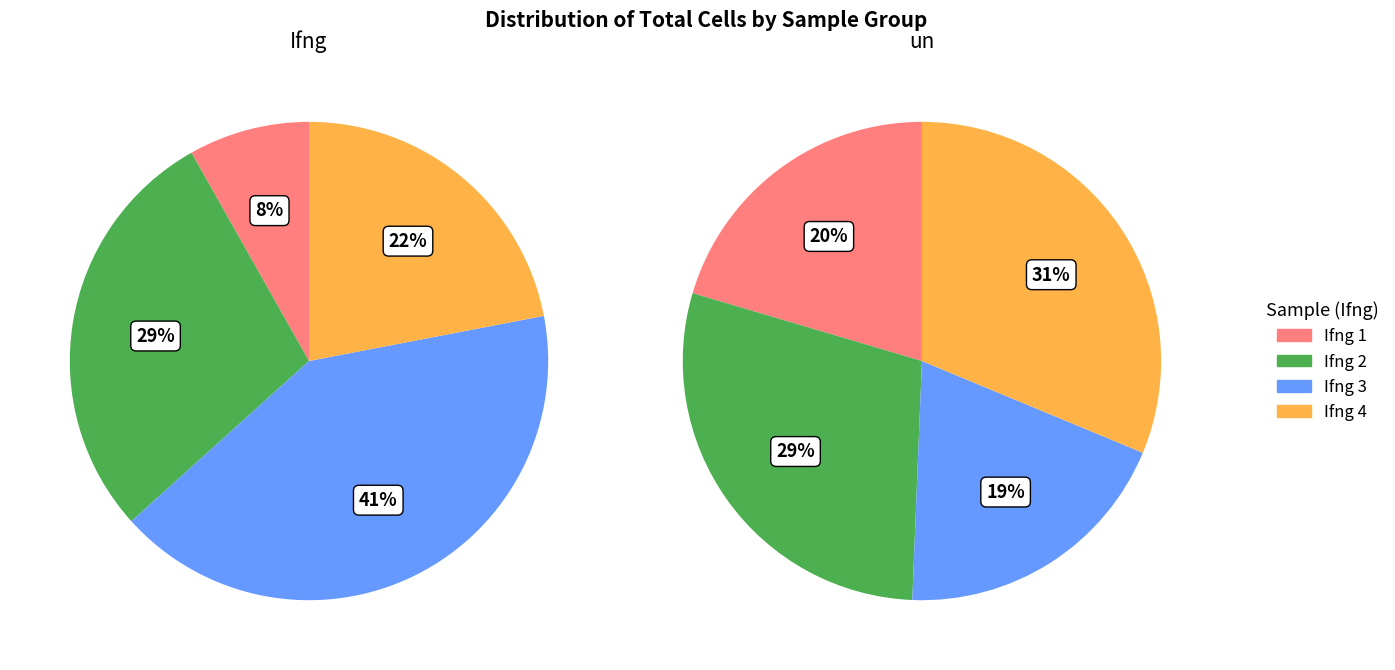

The un slice represents 35% of the pie. True or false?

False